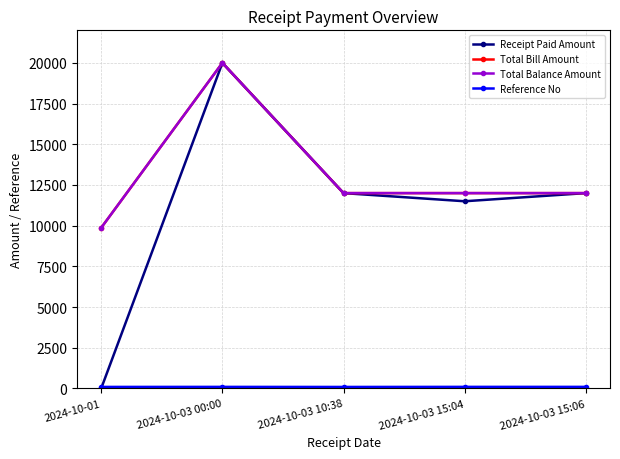

Does the chart have visible grid lines?

Yes